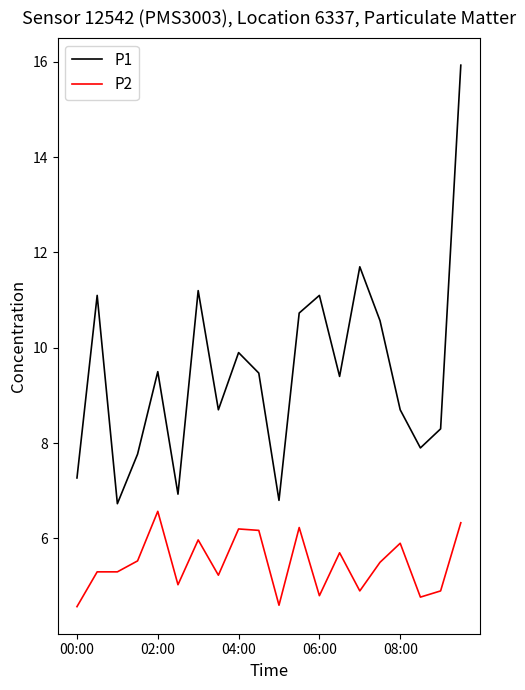

Which series has the largest total across all categories?

P1